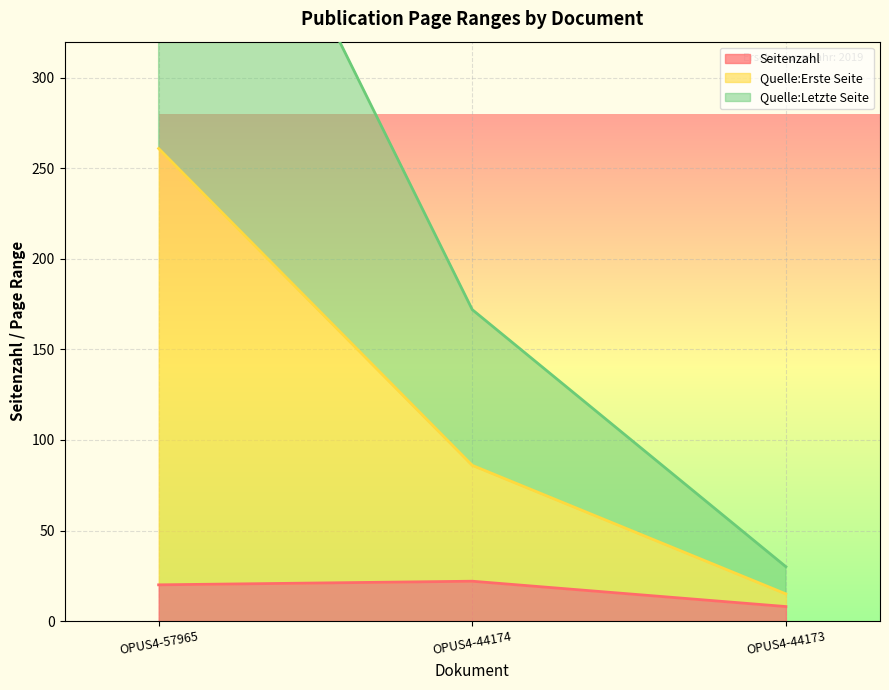

How many values in the Quelle:Erste Seite series exceed 86?

1